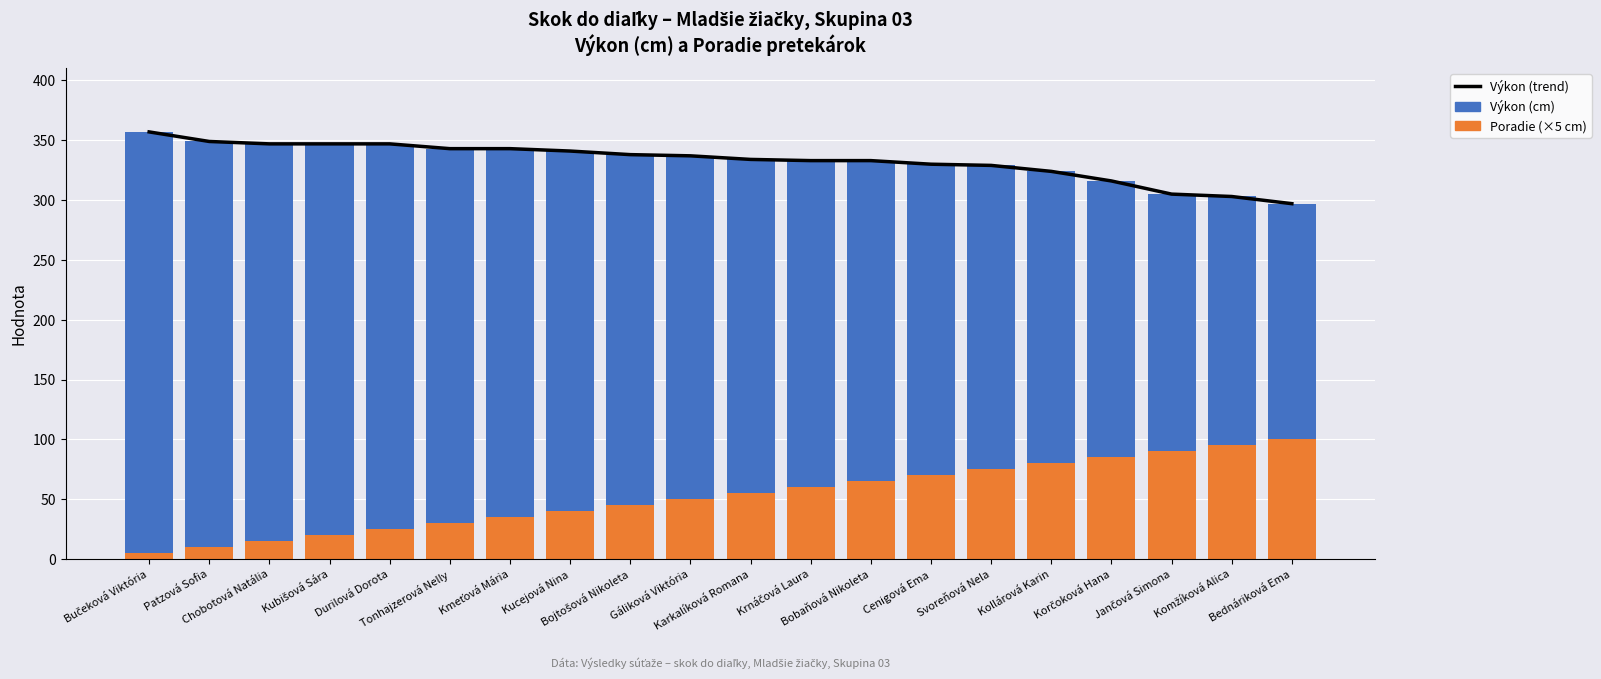

What is the difference between the maximum and minimum values in the Výkon (trend) series?

60